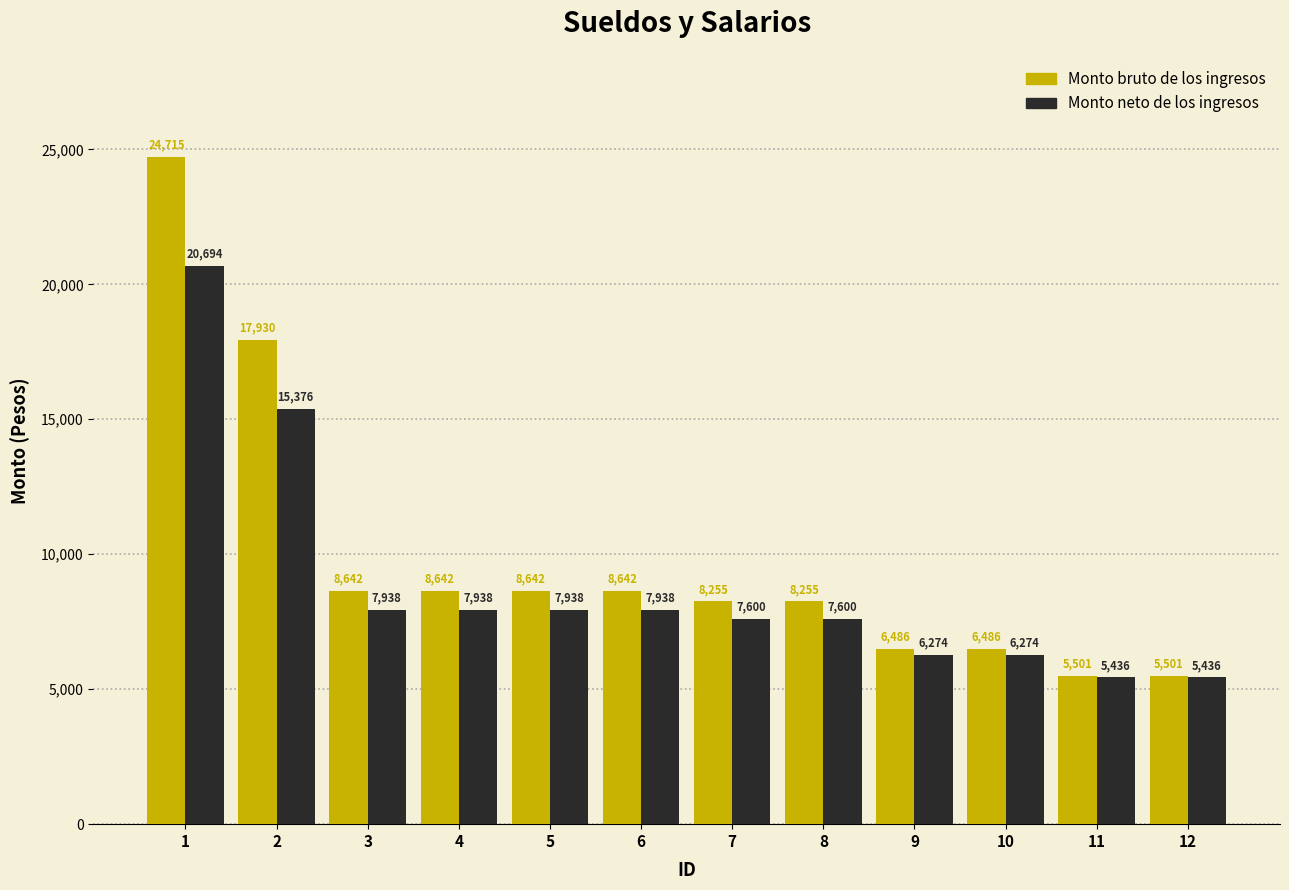

Which series has the widest spread of values?

Monto bruto de los ingresos